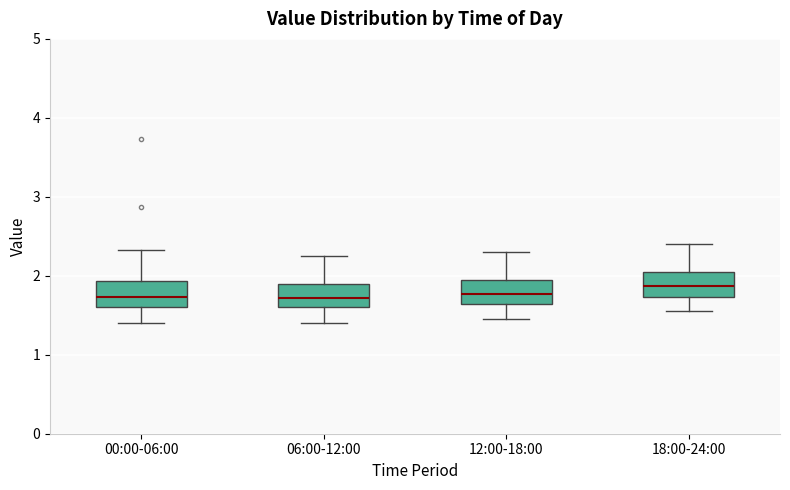

Reading left to right, transcribe this box plot: for each box, give where its median line is, the range the box spans, and where its two whiskers end, as read against the y-axis. The values are not printed on the chart, so give them approximately, as read against the axis.

00:00-06:00: median 1.7, box 1.6 to 1.9, whiskers 1.4 to 2.3
06:00-12:00: median 1.7, box 1.6 to 1.9, whiskers 1.4 to 2.3
12:00-18:00: median 1.8, box 1.6 to 2.0, whiskers 1.5 to 2.3
18:00-24:00: median 1.9, box 1.7 to 2.1, whiskers 1.6 to 2.4